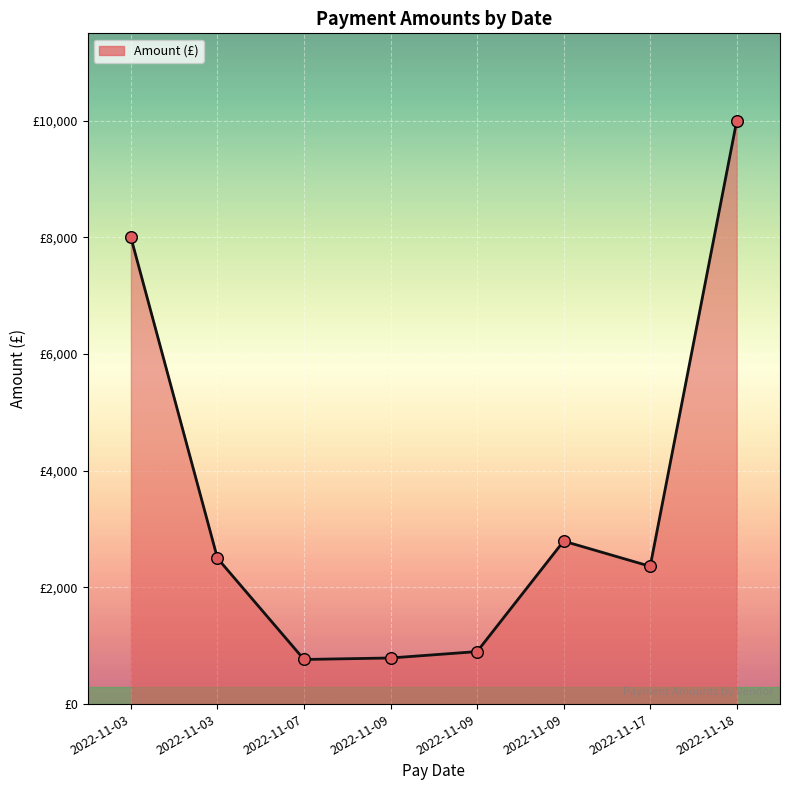

Is this an area chart (filled region under the line)?

Yes